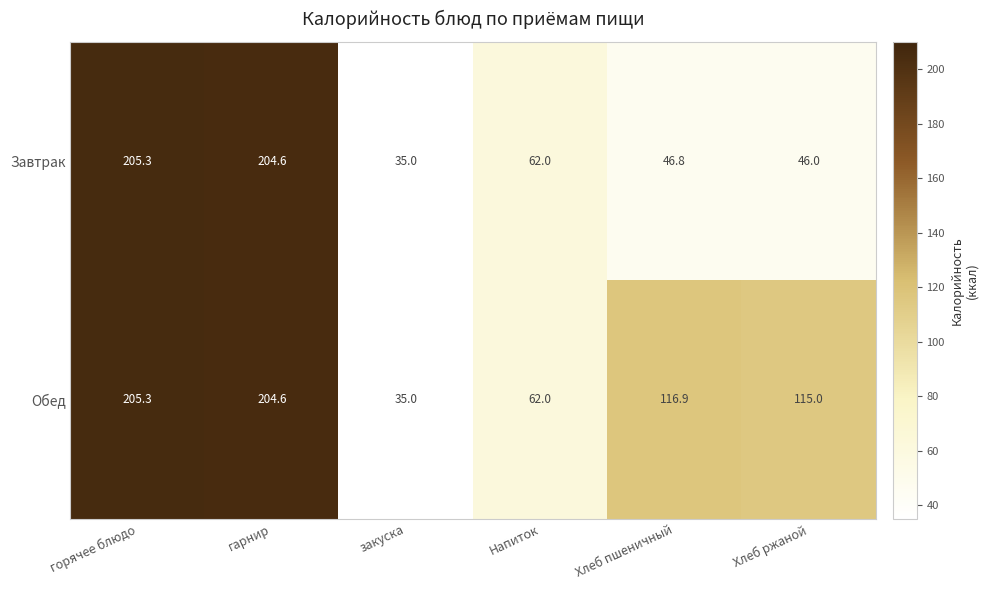

Is it true that Завтрак equals 46.0 at Хлеб ржаной?

True